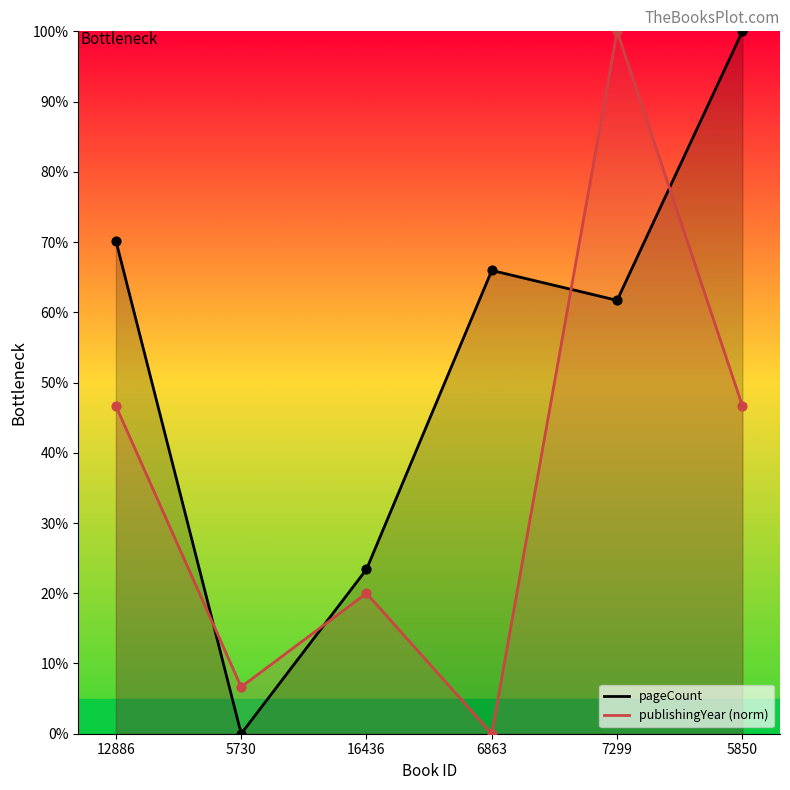

What is the total value across all series at 12886?

116.9